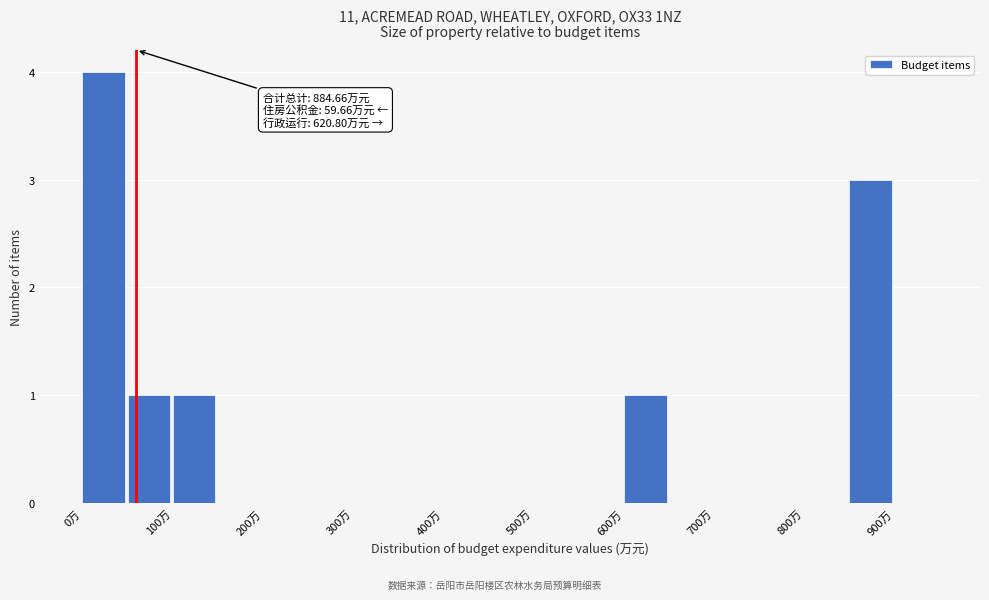

Over which range of the x-axis is the bar tallest?

0 to 50